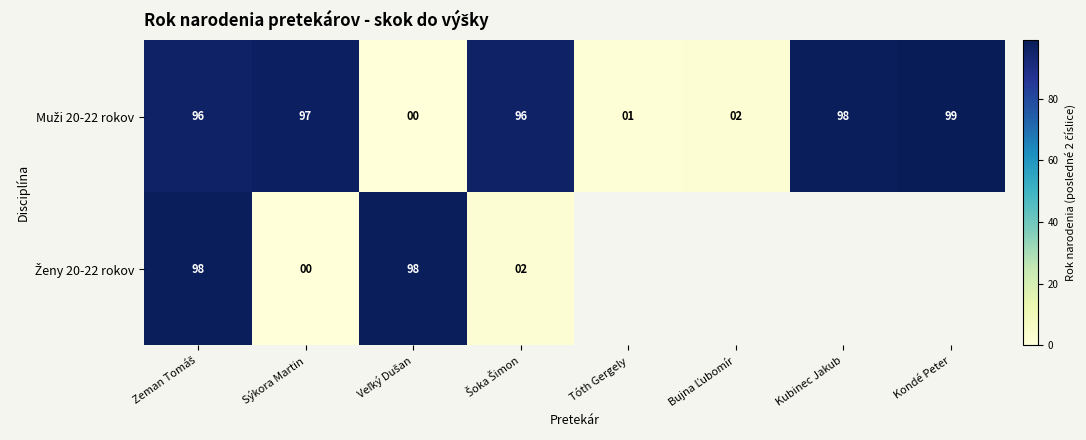

At which label does Ženy 20-22 rokov reach its minimum?

Sýkora Martin